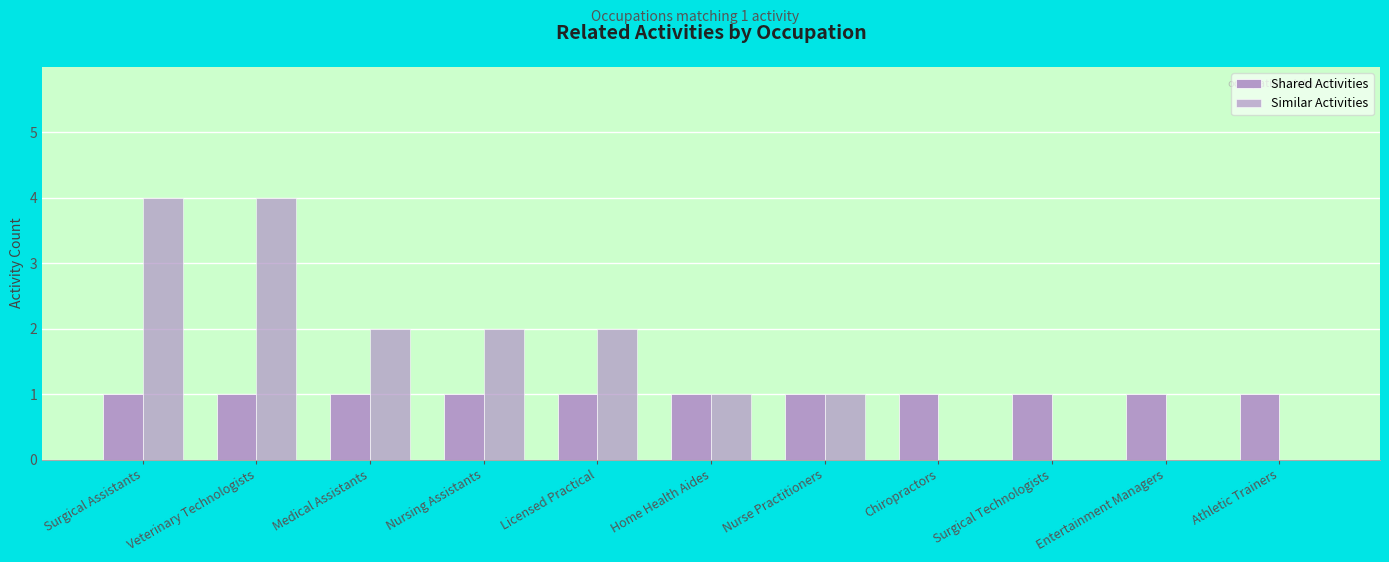

What is the average value of the Shared Activities series?

1